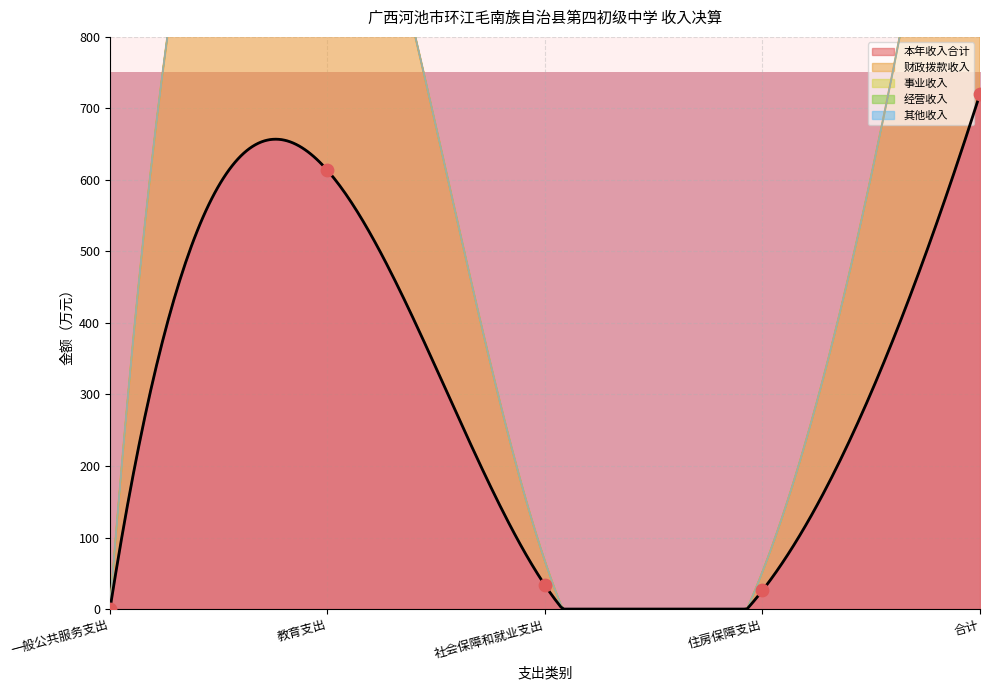

At how many categories does at least one series exceed 460?

2